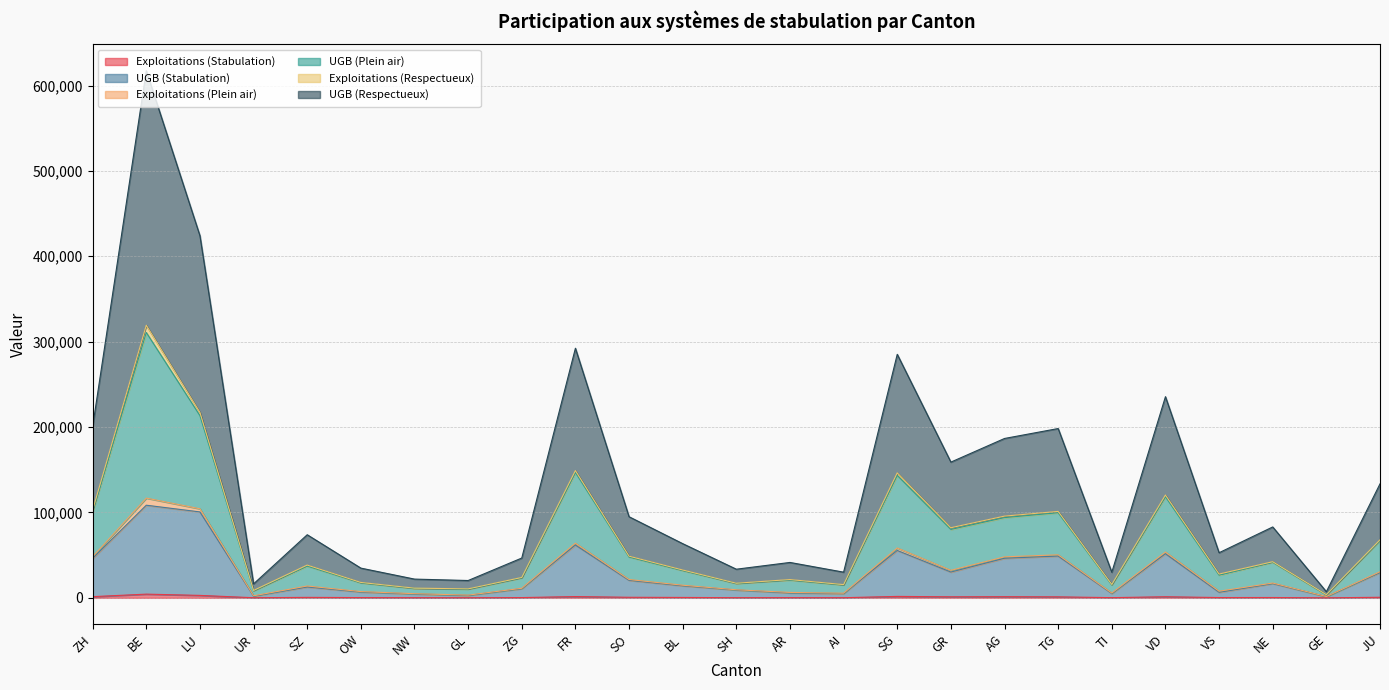

Reading left to right, list all the values displayed in this chart.

Exploitations (Stabulation): 1416	4360	2883	143	565	310	189	130	318	1508	676	479	211	241	180	1693	1235	1369	1176	239	1302	355	409	45	678
UGB (Stabulation): 46289	108487	100638	2003	12743	6863	4605	2922	10802	61910	20532	14160	9238	5788	5073	55508	30222	46374	48947	5101	51705	6542	16739	1465	29724
UGB (Plein air): 103010	319249	217178	8680	38397	18049	11370	10519	23888	149063	48808	32627	17124	21425	15515	146393	82125	95727	101251	15668	120412	27863	42325	3712	67951
UGB (Respectueux): 200757	617322	424050	16378	73915	34829	21967	20306	46637	292319	95010	63488	33554	41464	30085	285211	158971	186650	198282	29997	235588	52851	83033	7212	133491